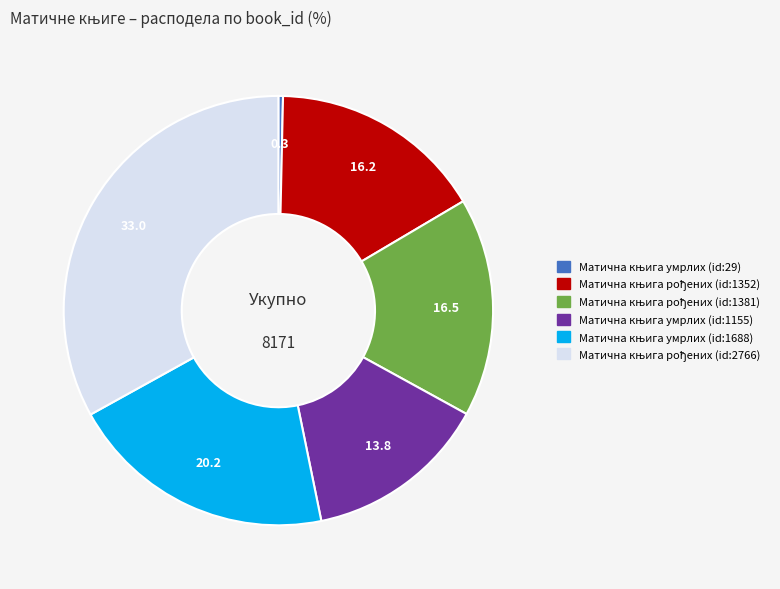

How many segments does this pie chart have?

6